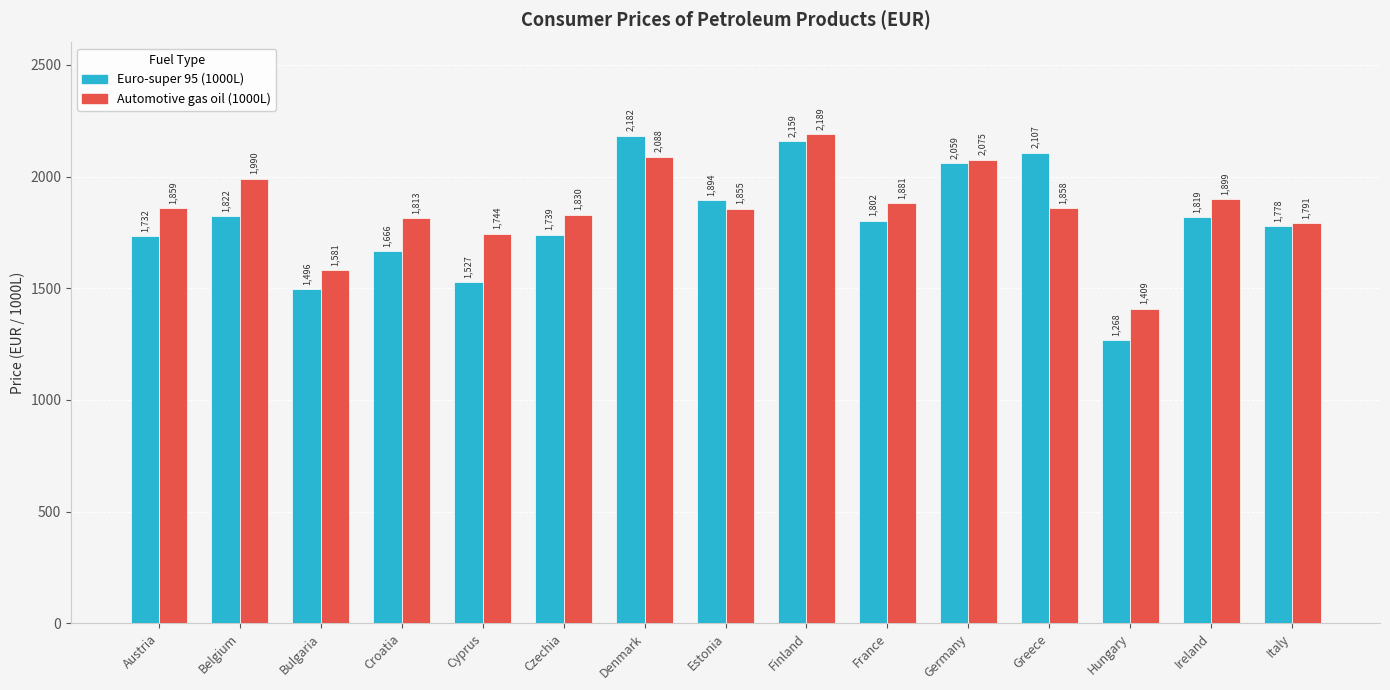

At how many categories does at least one series exceed 1945?

5